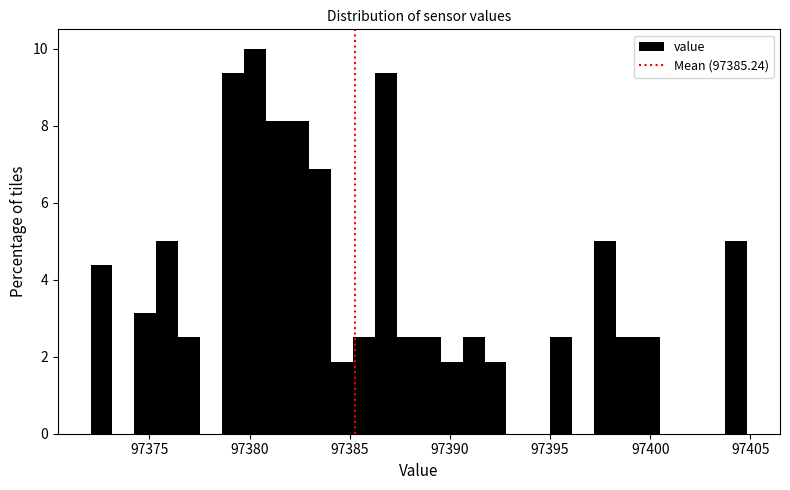

Around what value on the x-axis is the tallest bar? Give the approximate position of its centre, as read against the axis.

97380.5